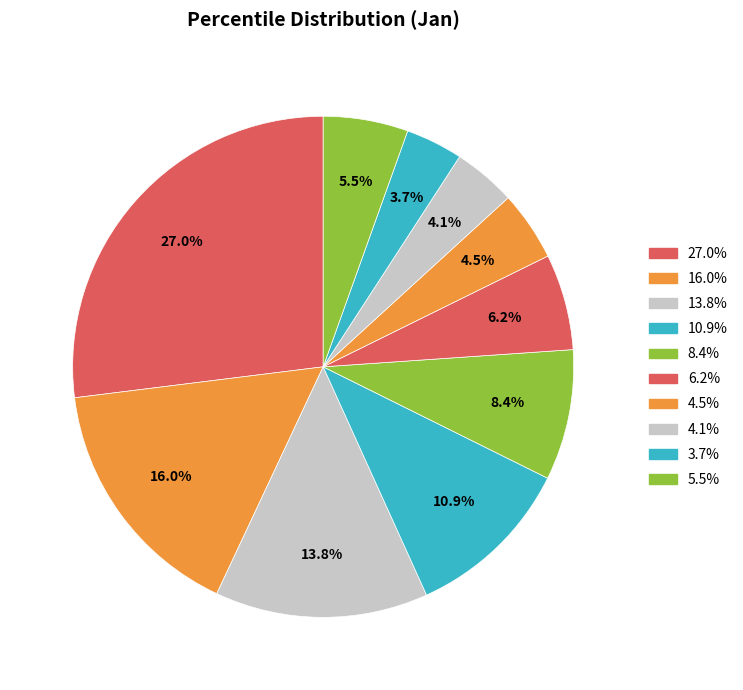

Is there a majority slice in this chart?

No